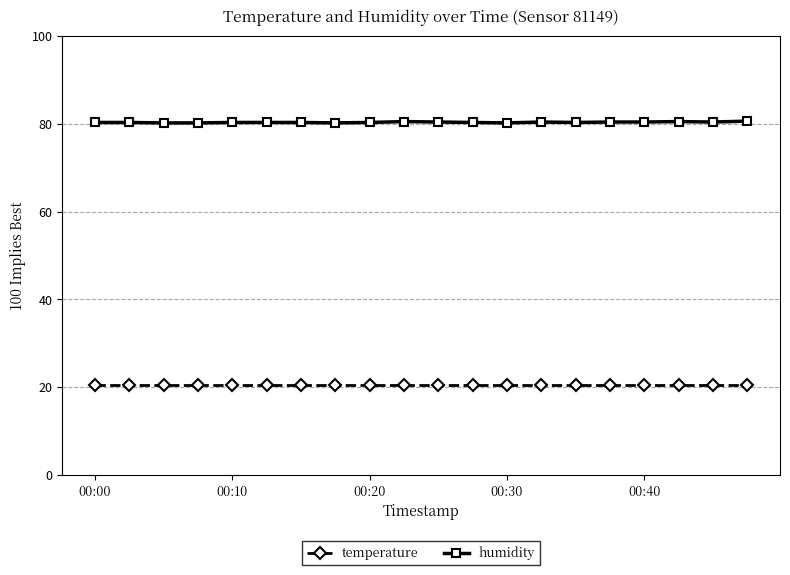

True or false: temperature and humidity cross at least once.

False